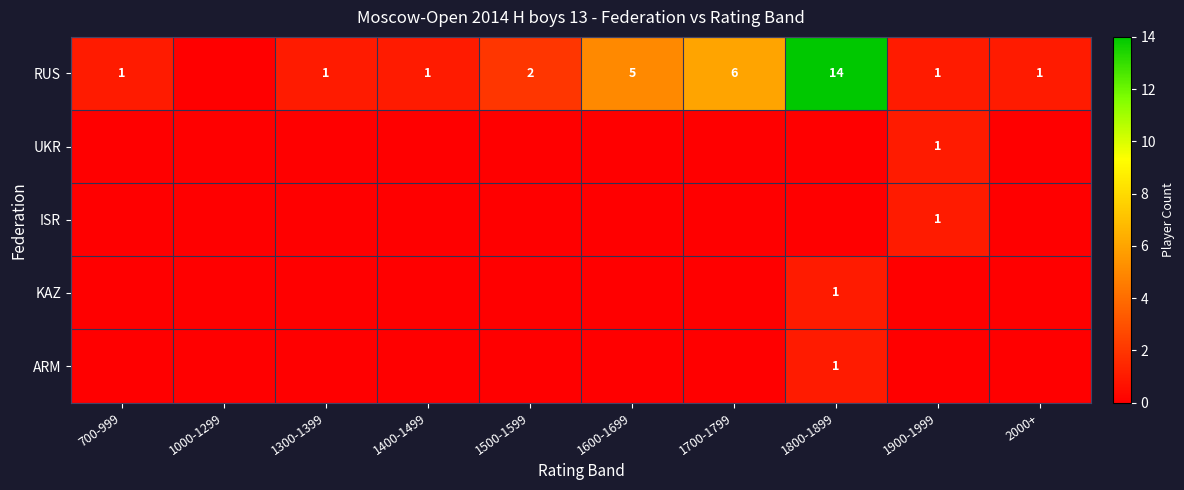

How many data points does each series have?

10